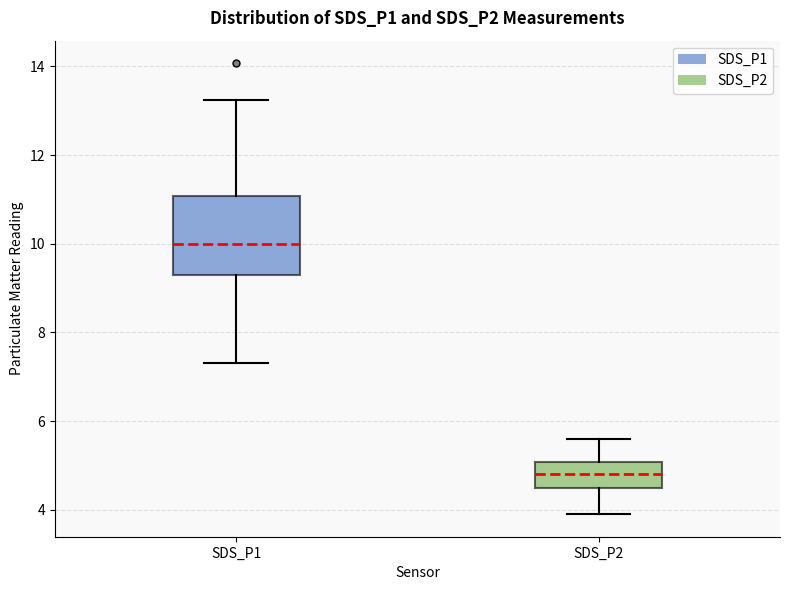

Reading left to right, read every box against the y-axis: the position of its median line, the range the box covers, and the ends of its whiskers. The values are not printed on the chart, so give them approximately, as read against the axis.

SDS_P1: median 10.0, box 9.2 to 11.0, whiskers 7.4 to 13.2
SDS_P2: median 4.8, box 4.6 to 5.0, whiskers 4.0 to 5.6